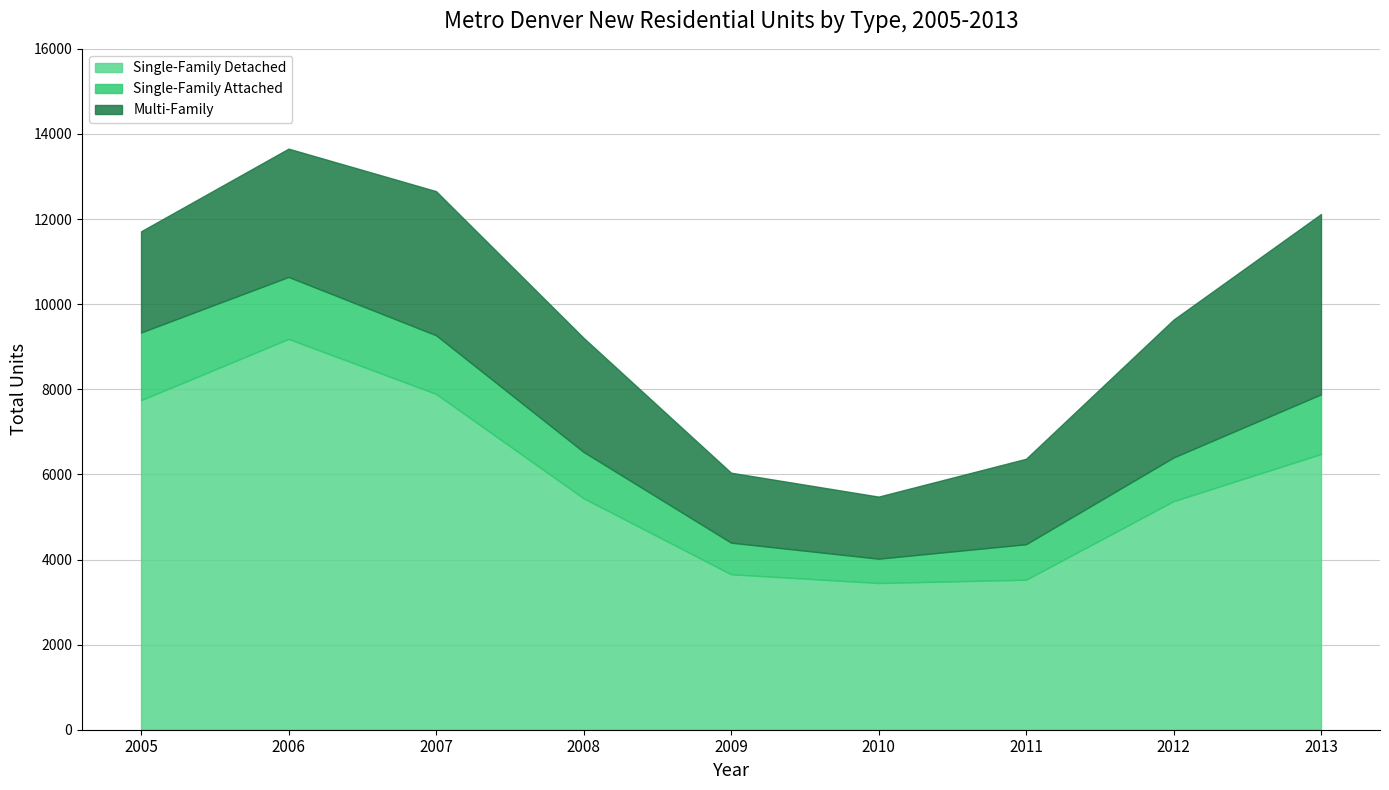

Reading left to right, list all the values displayed in this chart.

Single-Family Detached: 2005=7744	2006=9184	2007=7892	2008=5441	2009=3654	2010=3448	2011=3525	2012=5371	2013=6479
Single-Family Attached: 2005=1591	2006=1456	2007=1378	2008=1088	2009=742	2010=571	2011=834	2012=1026	2013=1402
Multi-Family: 2005=2377	2006=3015	2007=3386	2008=2681	2009=1644	2010=1459	2011=2008	2012=3240	2013=4237